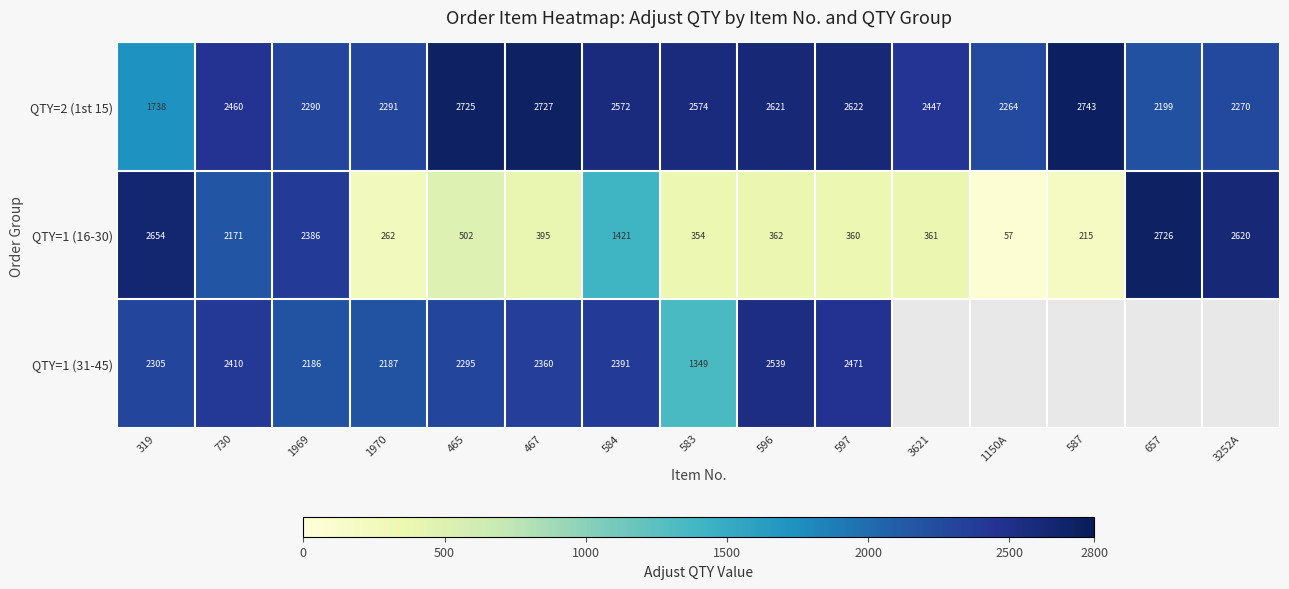

Which category has the lowest value in the QTY=1 (16-30) series?

1150A